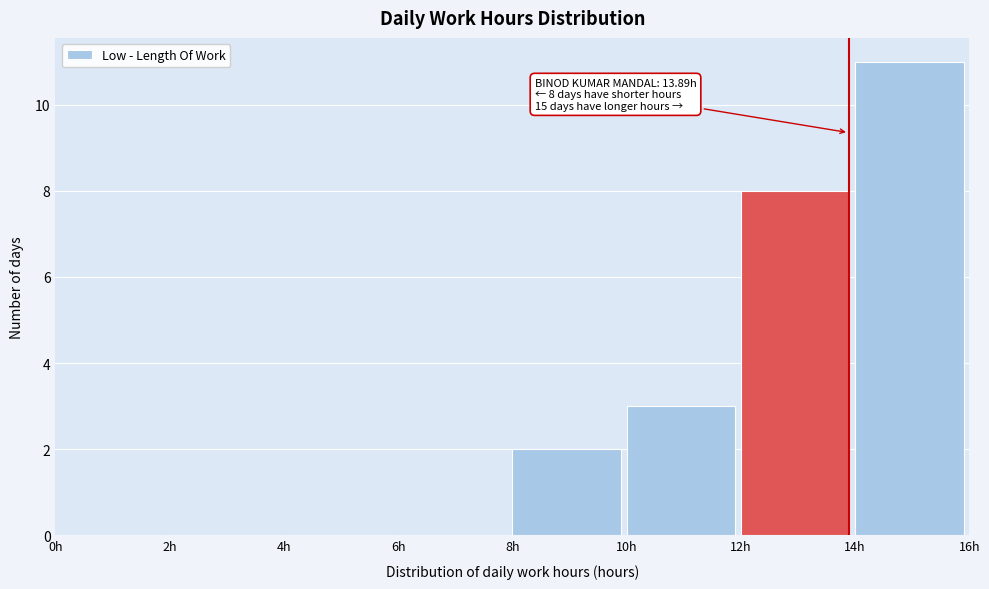

Over which range of the x-axis is the bar tallest?

14 to 16